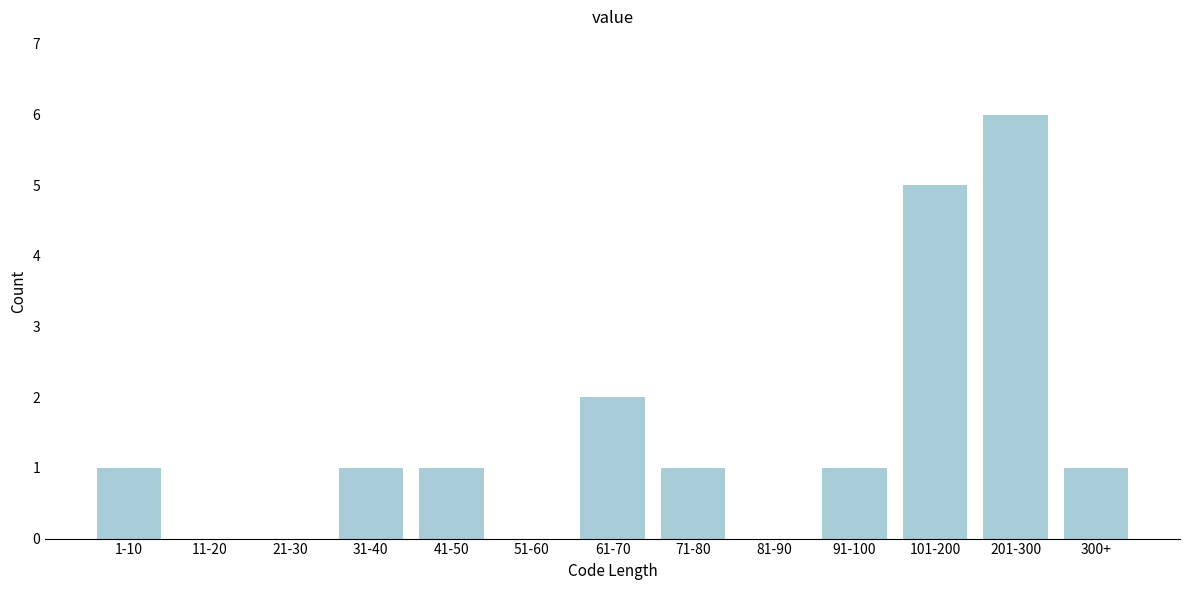

Reading left to right, list all the values displayed in this chart.

1-10=1	11-20=0	21-30=0	31-40=1	41-50=1	51-60=0	61-70=2	71-80=1	81-90=0	91-100=1	101-200=5	201-300=6	300+=1